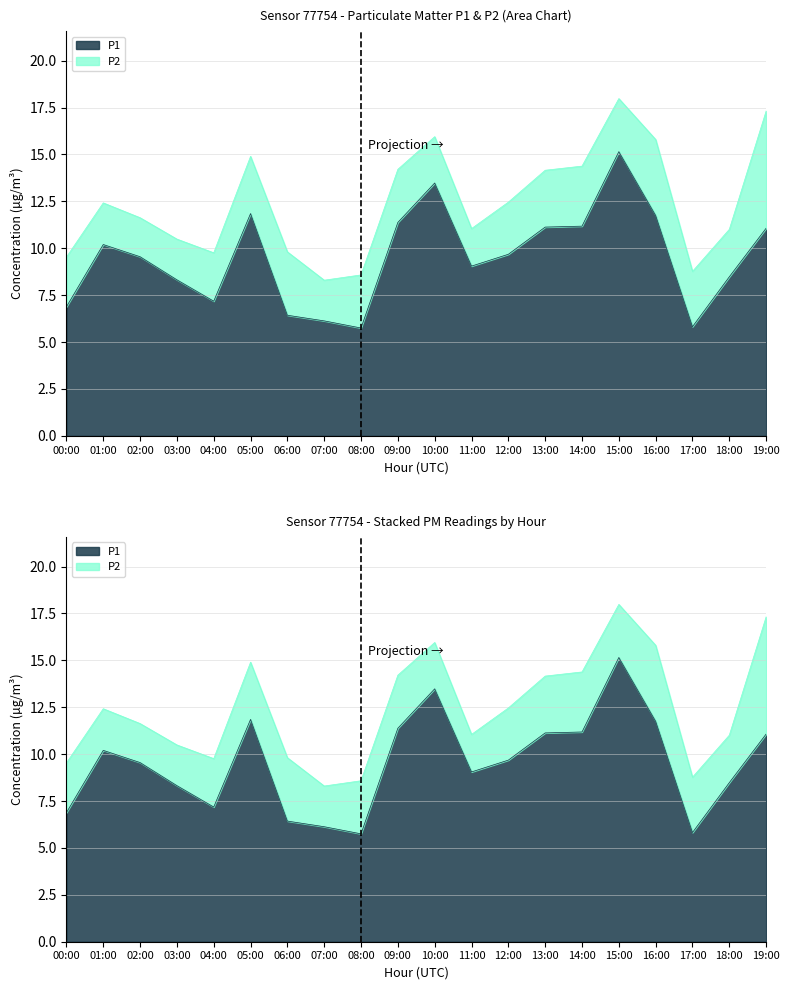

What is the label of the 13th point from the left?

12:00